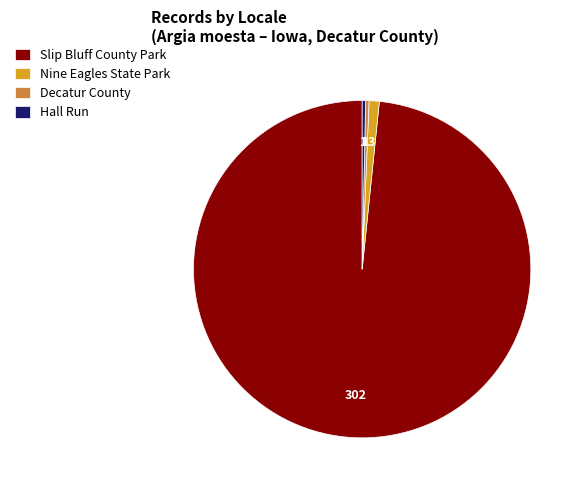

Which slice is the largest?

Slip Bluff County Park